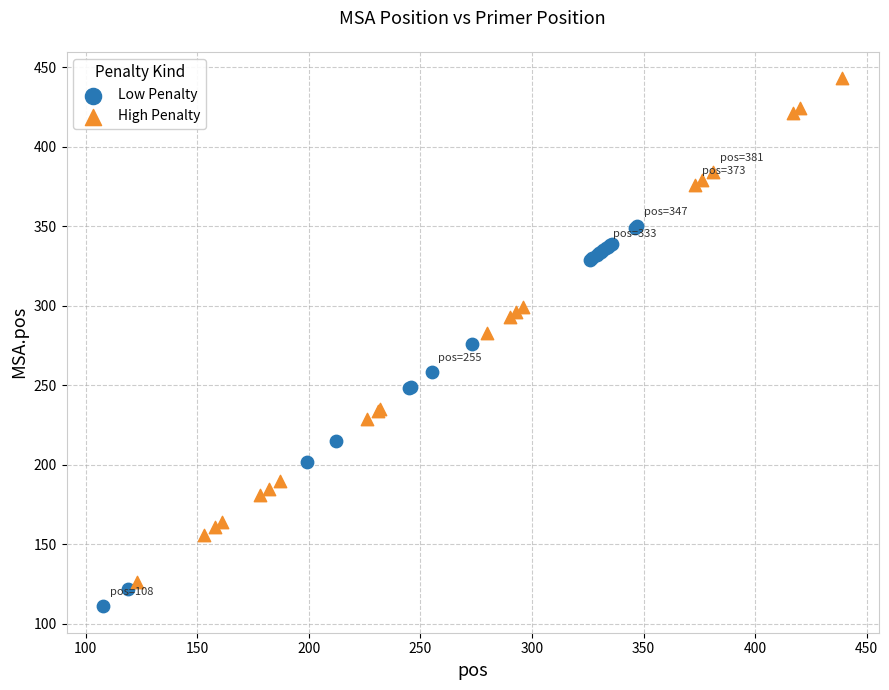

What are all the series names shown in the legend?

Low Penalty, High Penalty